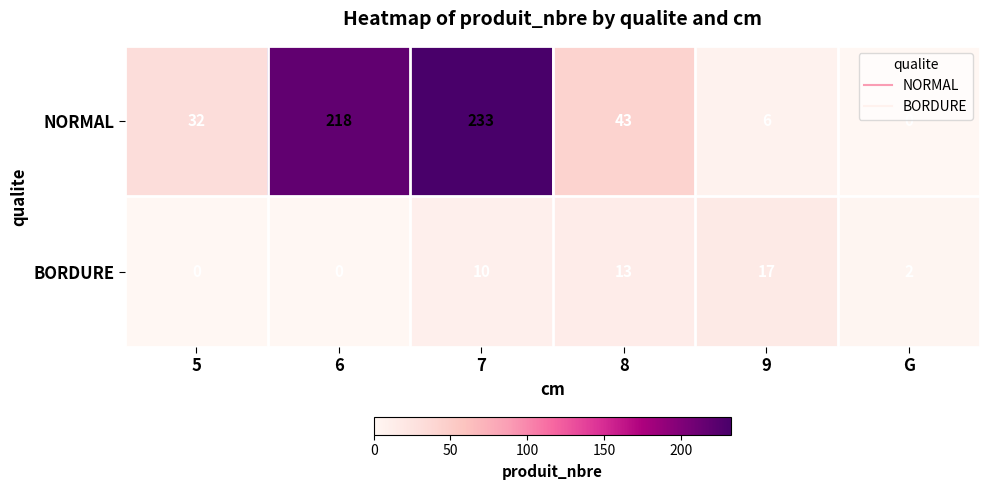

Rank the series by their maximum value, from highest to lowest.

NORMAL, BORDURE